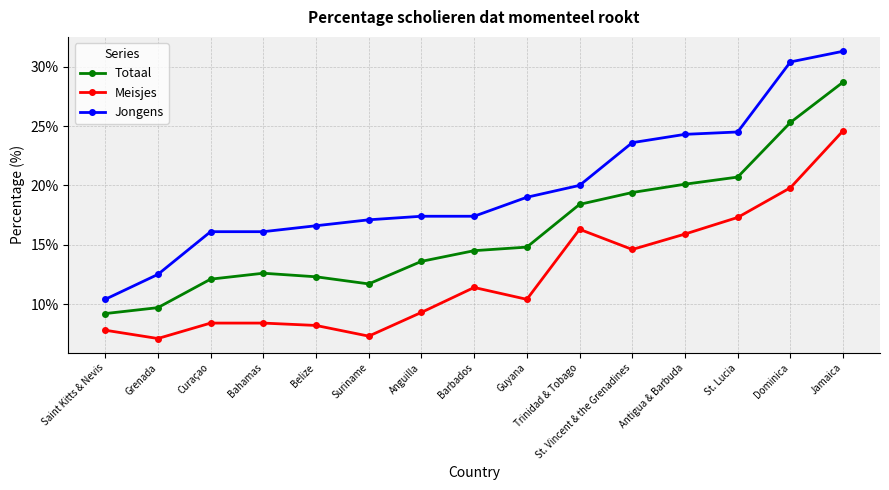

Which series has the largest total across all categories?

Jongens